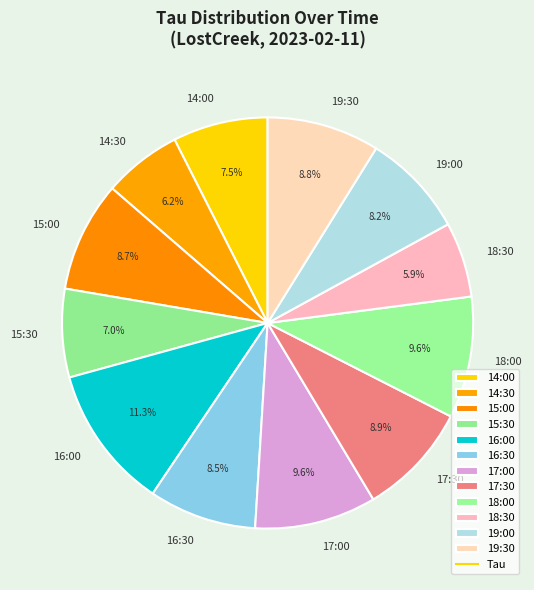

Does 15:30 represent more than half of the total?

No